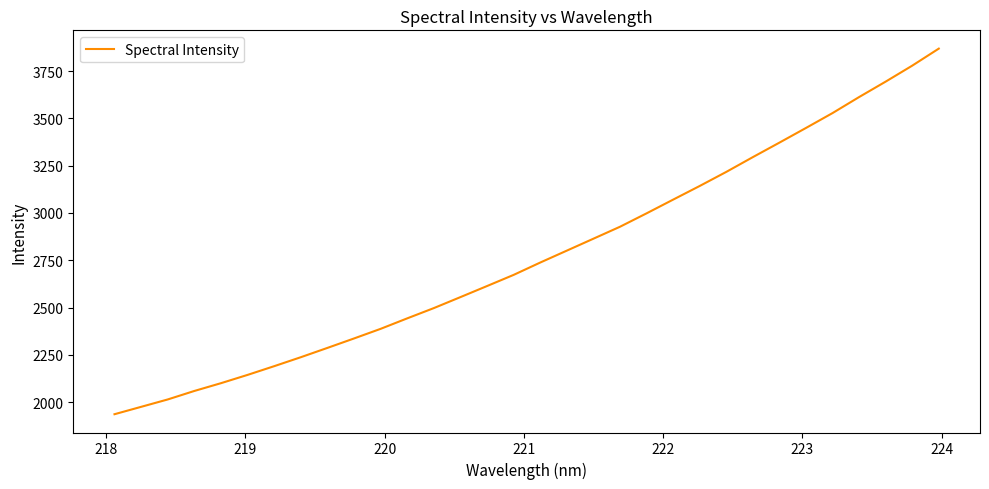

What is the difference between the maximum and minimum values?

1931.3